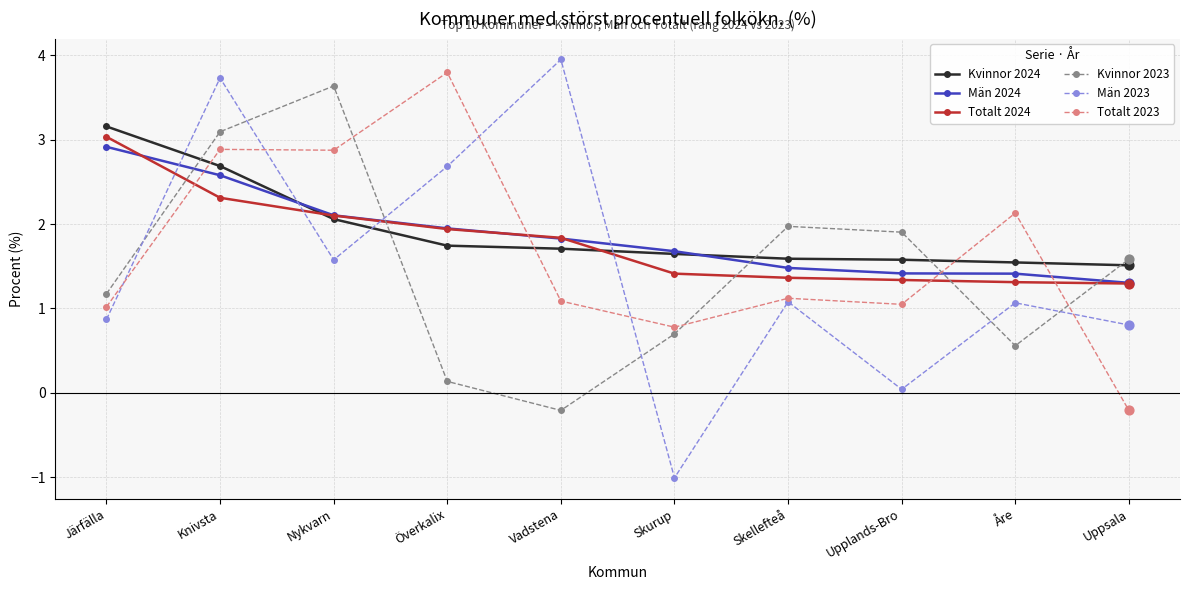

What are all the series names shown in the legend?

Kvinnor 2024, Män 2024, Totalt 2024, Kvinnor 2023, Män 2023, Totalt 2023